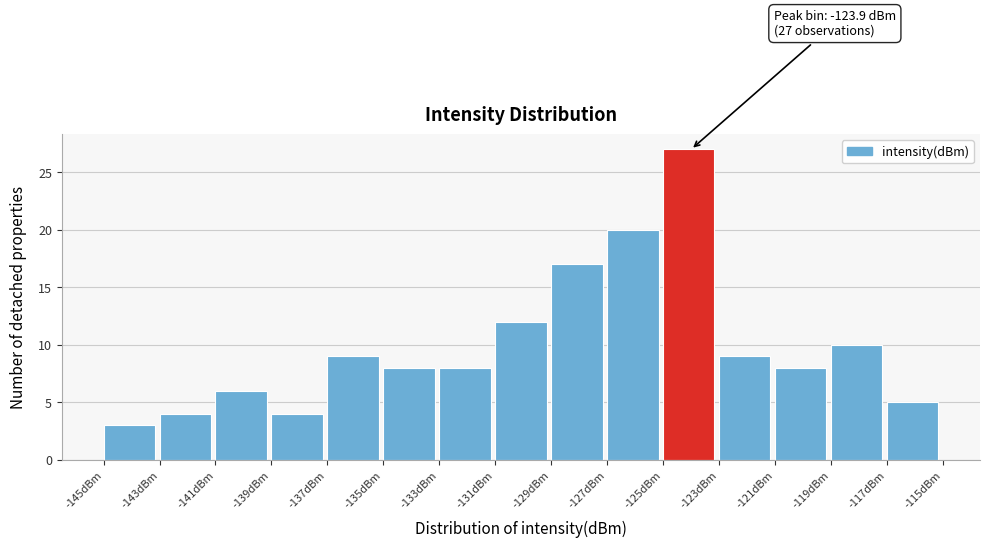

Over which range of the x-axis is the bar tallest?

-125 to -123